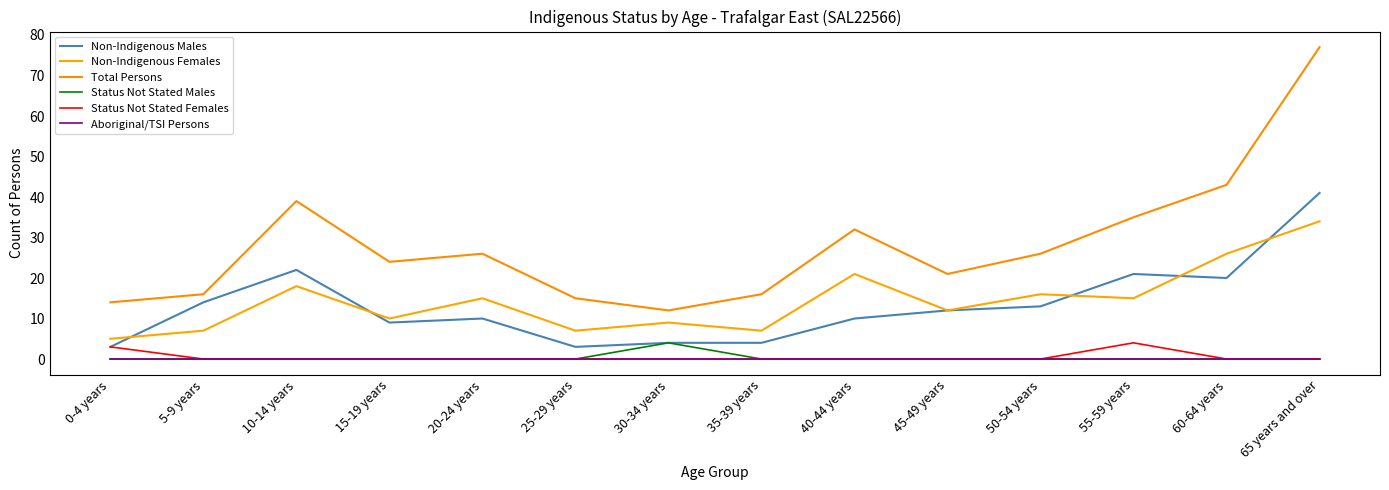

True or false: Total Persons has a value of 77 at 65 years and over.

True